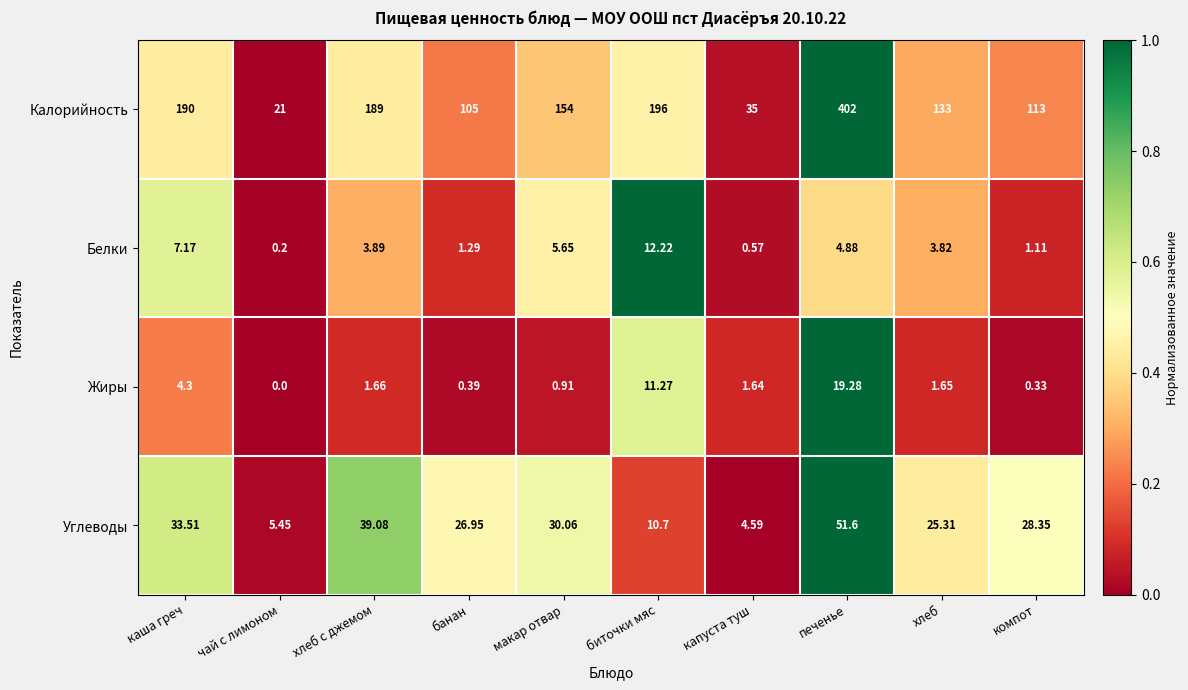

Which series has the widest spread of values?

Калорийность